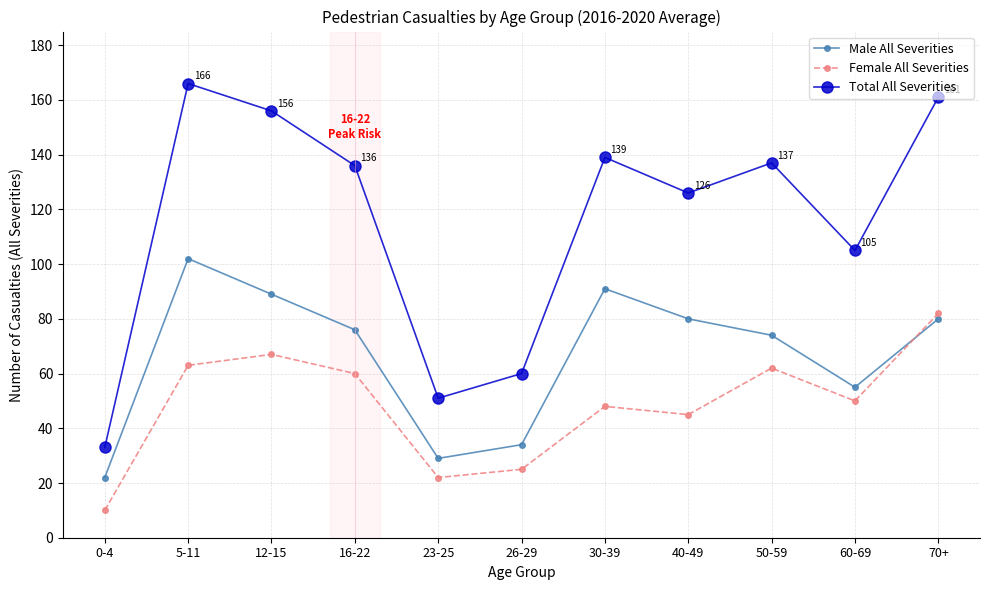

What position from the right is 26-29?

6